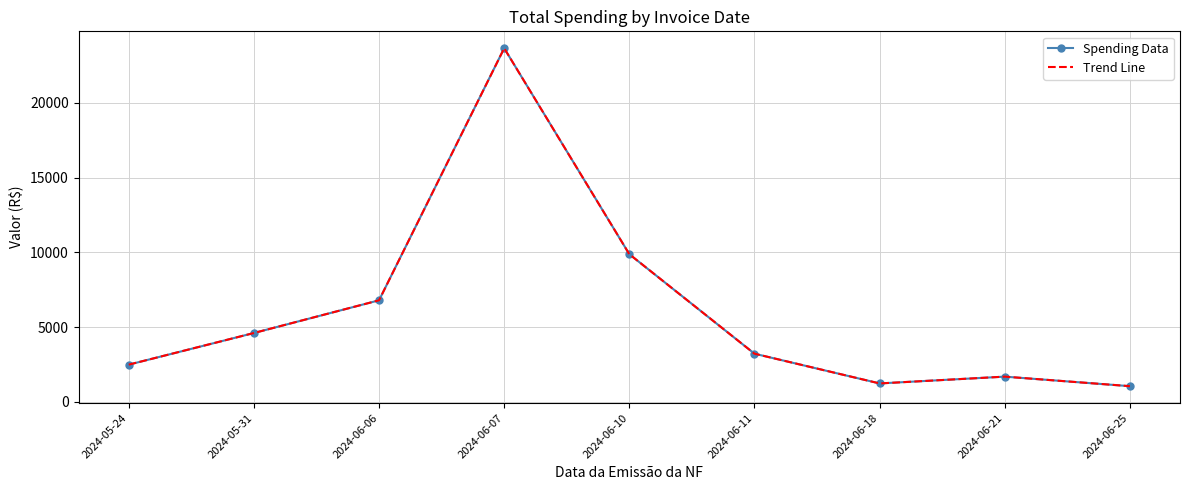

What is the difference between the maximum and minimum values in the Spending Data series?

22620.7